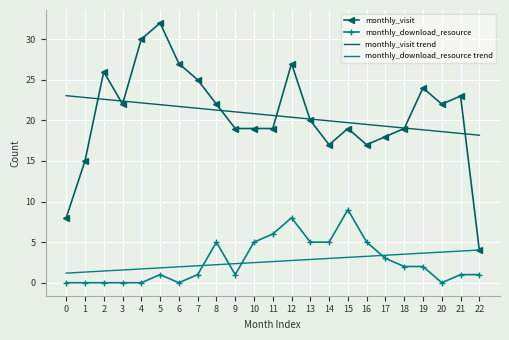

True or false: monthly_download_resource and monthly_visit trend intersect in this chart.

False